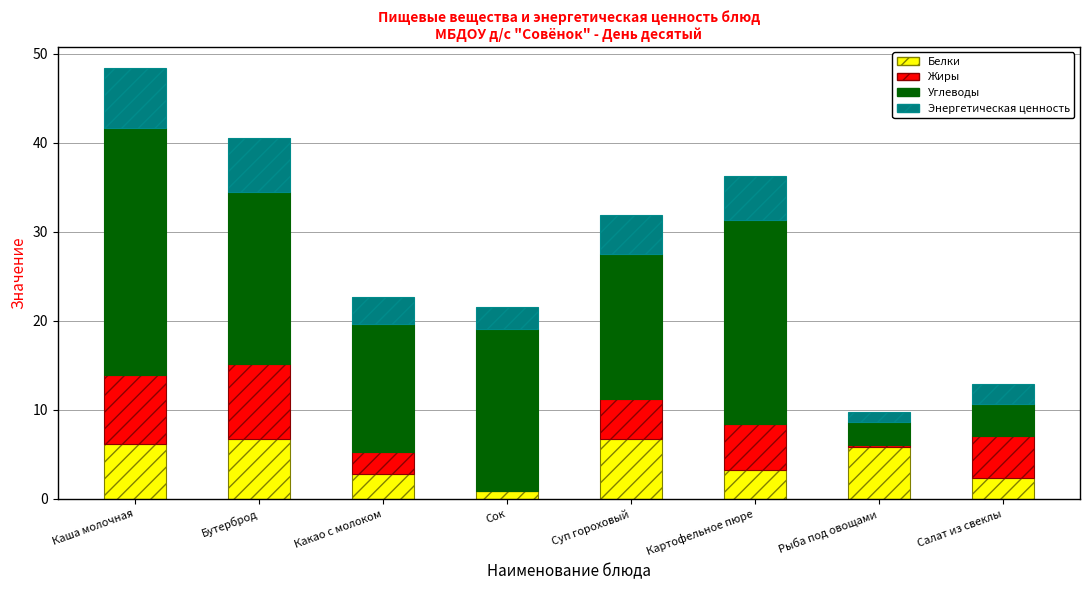

What is the highest value of the Белки series?

6.7